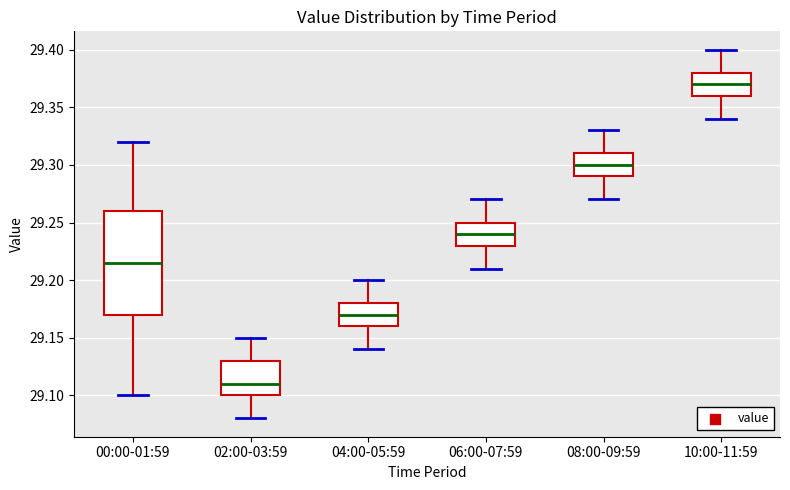

Which box's median line is the highest?

10:00-11:59